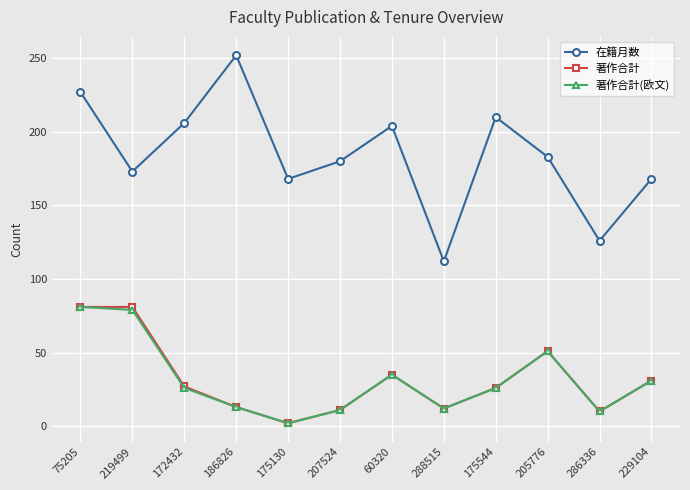

What is the value of the 著作合計 point at the 4th from the left?

13